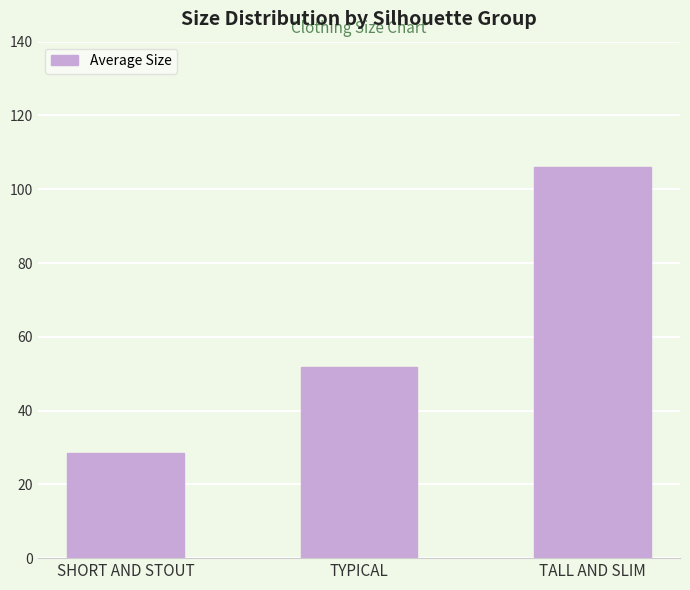

The chart shows a value of 70.7 at TYPICAL. True or false?

False